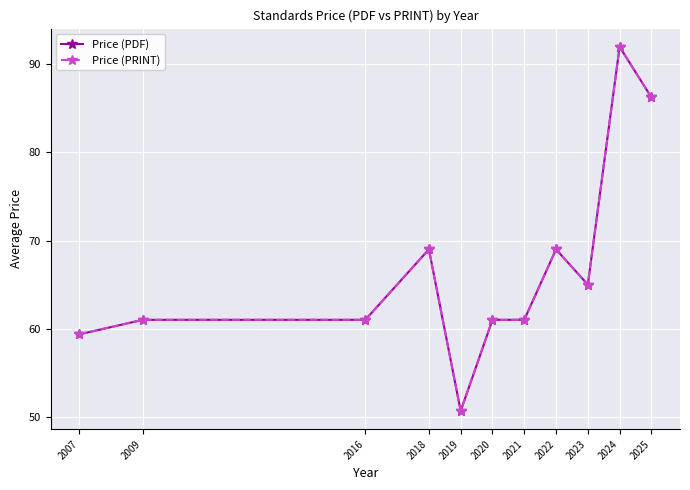

Where is Price (PRINT) nearest to the value 71?

2018